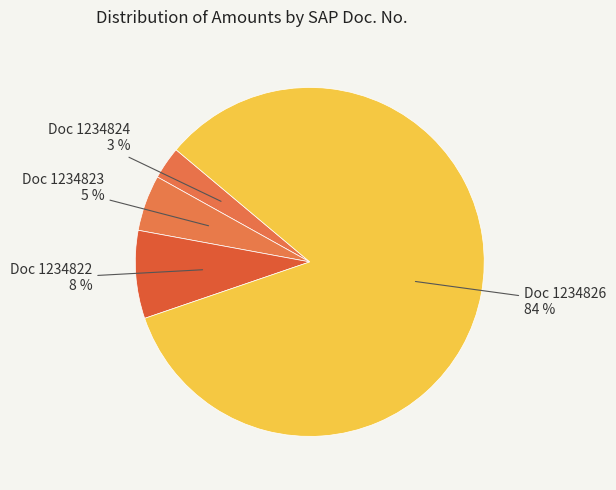

Which category has the smallest portion of the pie?

1234824